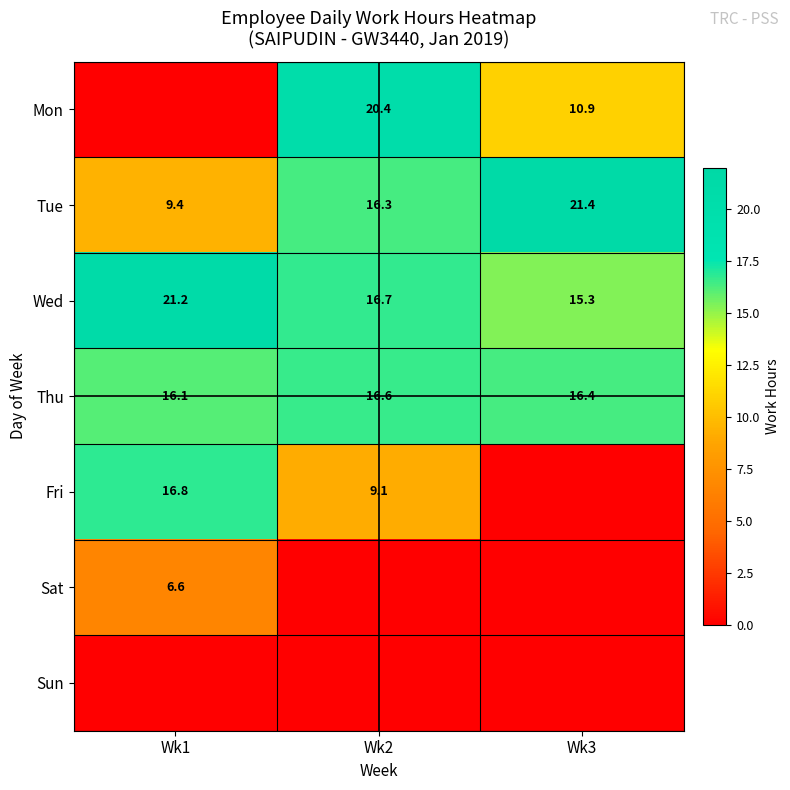

True or false: Mon has a value of 20.4 at Wk2.

True